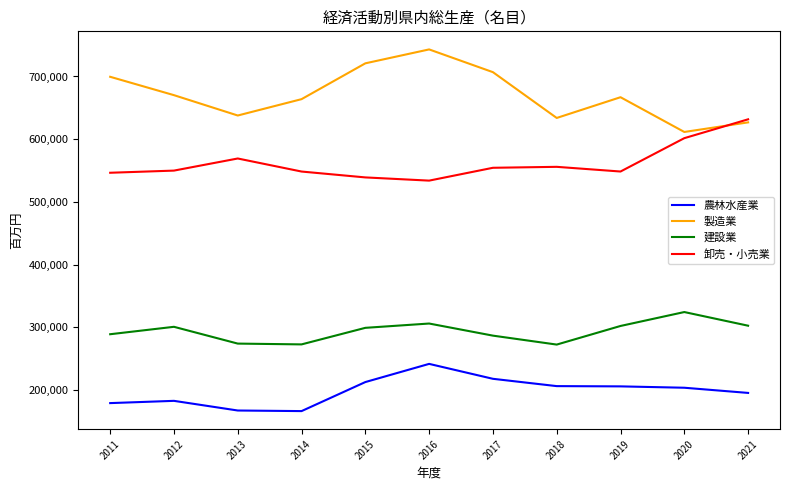

What is the approximate value of 農林水産業 at 2017?

218053